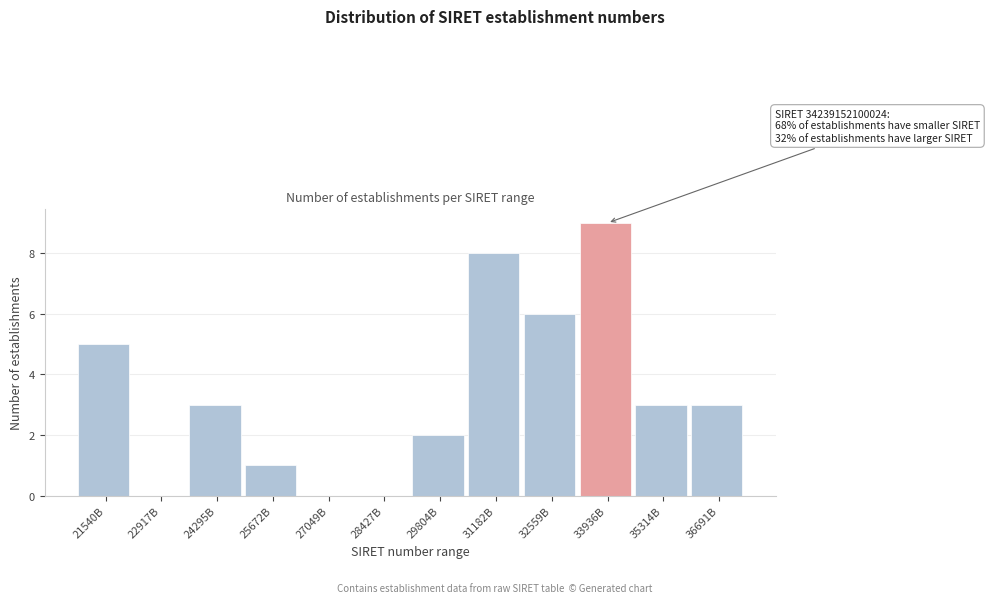

Reading left to right, what are all the values shown in this chart?

21540B=5	22917B=0	24295B=3	25672B=1	27049B=0	28427B=0	29804B=2	31182B=8	32559B=6	33936B=9	35314B=3	36691B=3